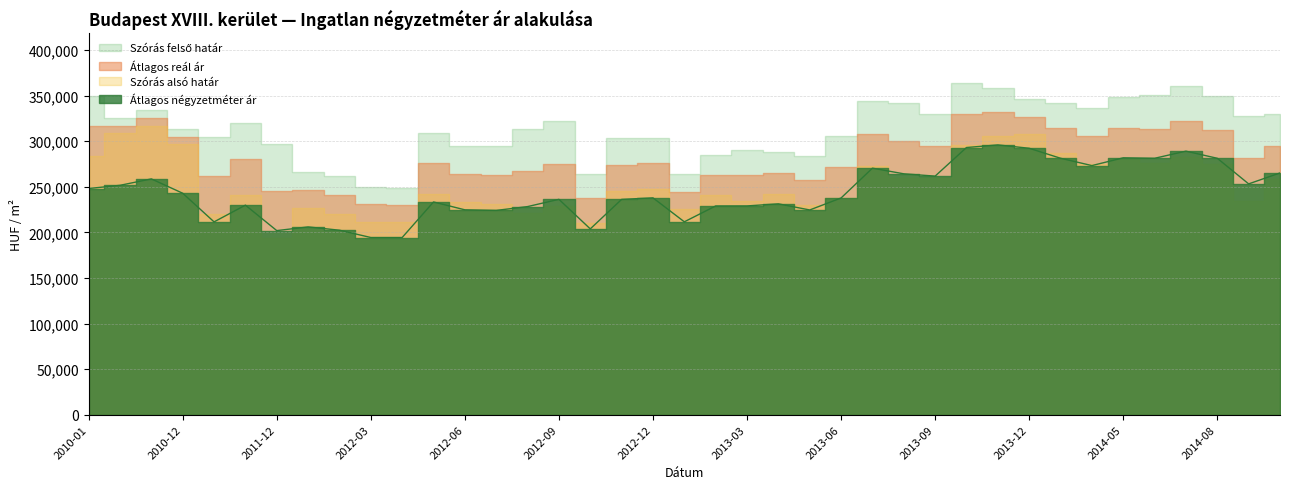

What is the sum of the Átlagos reál ár values at 2013-08 and 2014-09?

581845